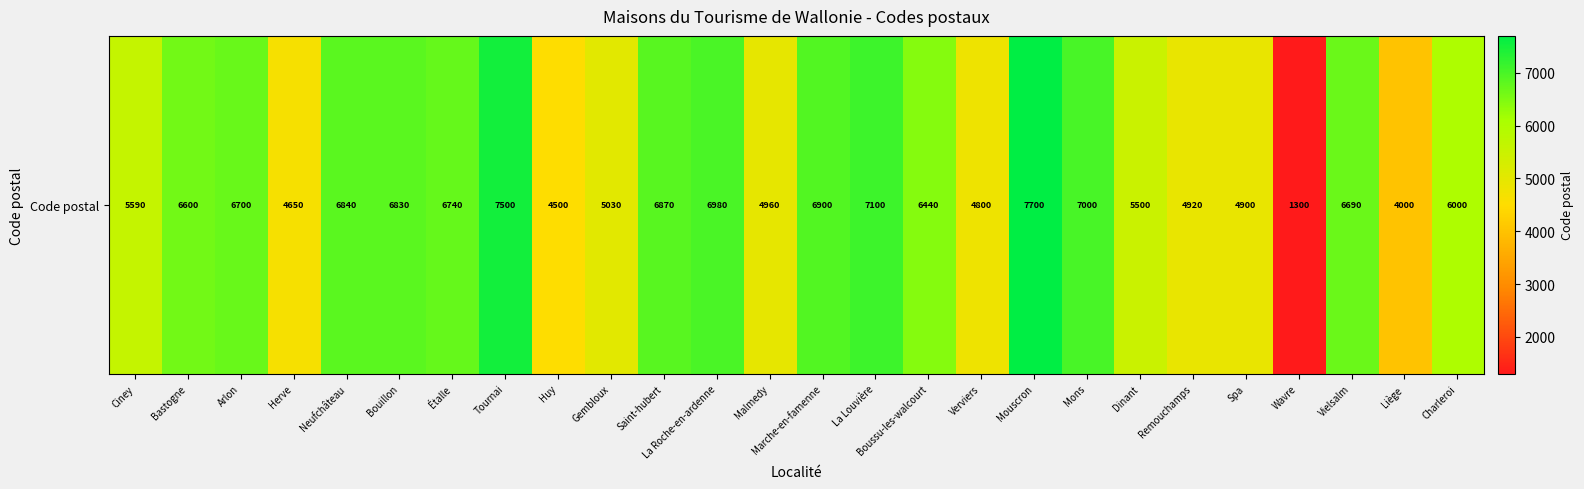

What is the difference between the maximum and minimum values?

6400